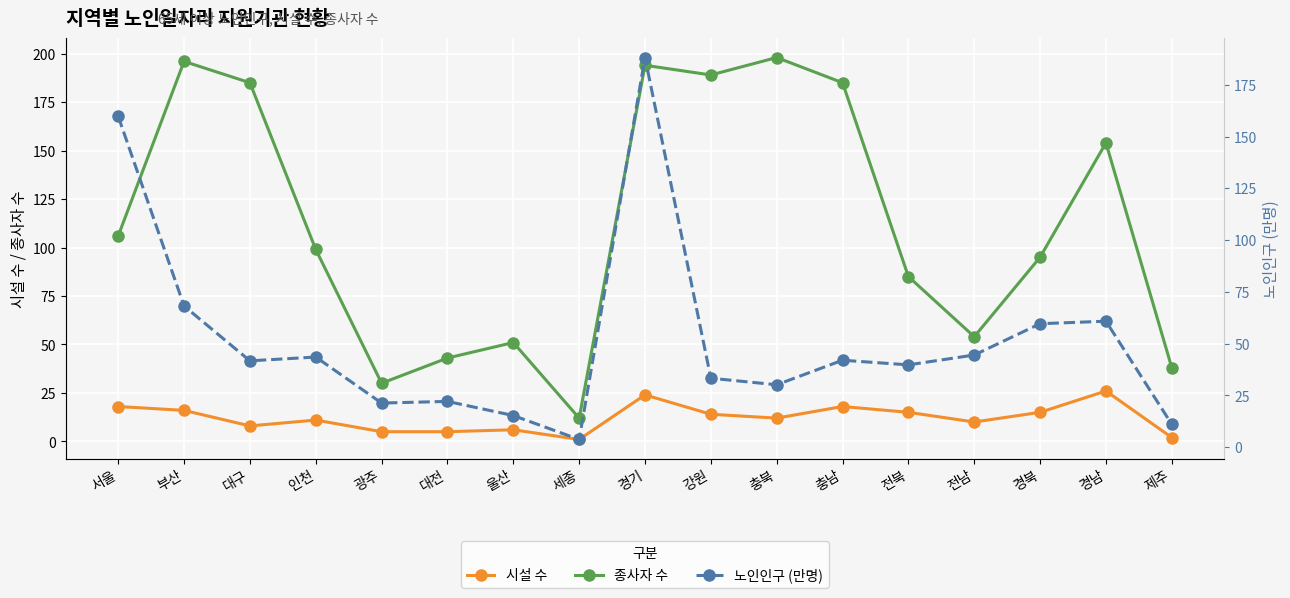

What is the label of the 5th point from the left?

광주